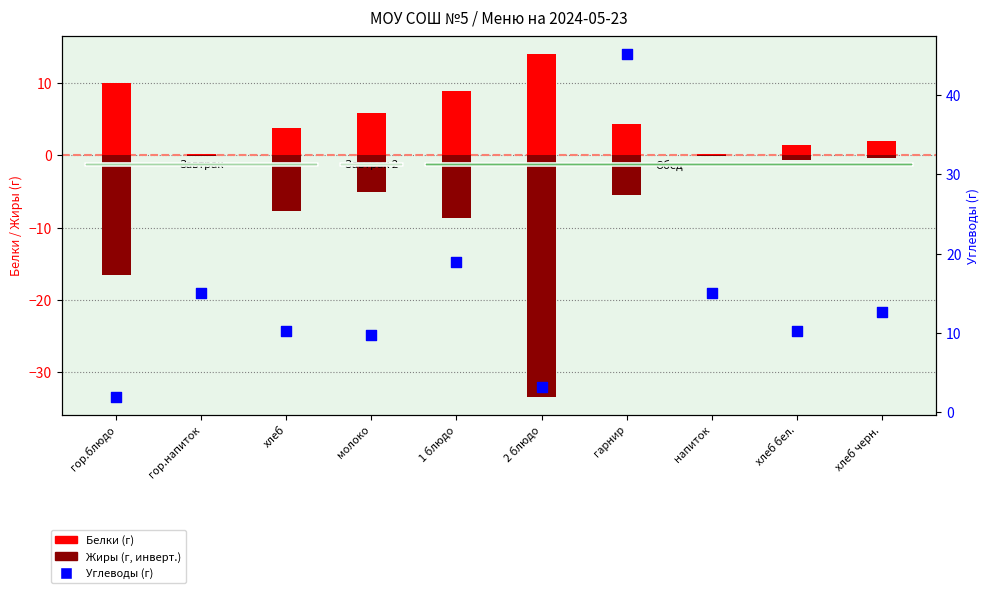

What is the total value across all series at 2 блюдо?

-16.2